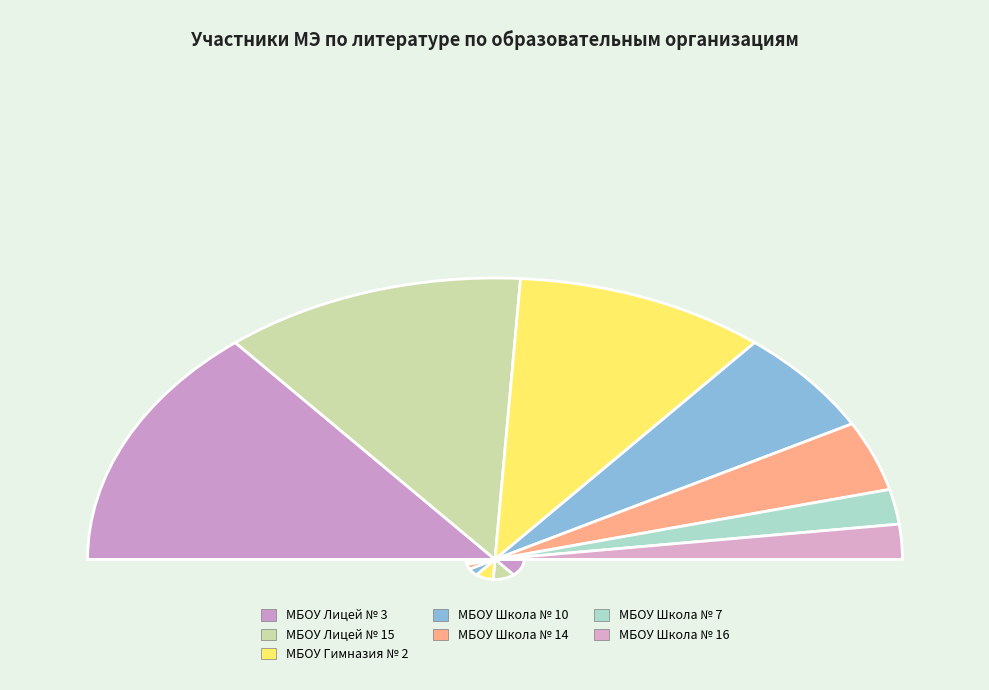

Do МБОУ Гимназия № 2 and МБОУ Школа № 16 together represent more than half of the pie?

No